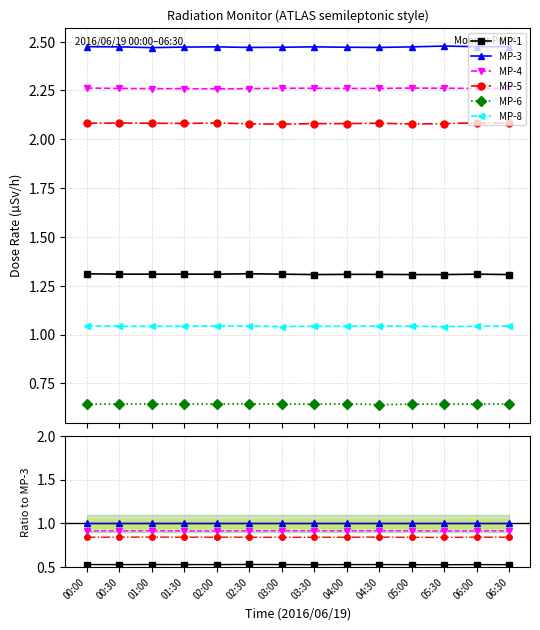

How many distinct data groups are displayed?

6